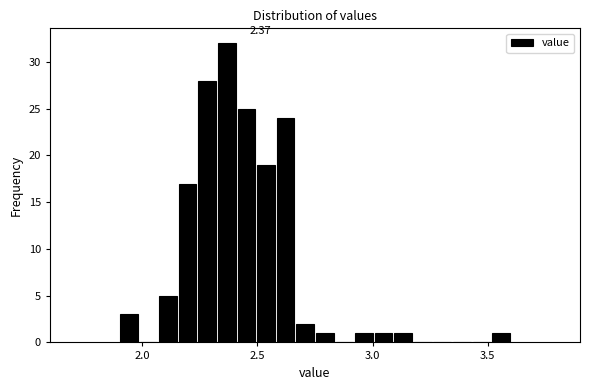

Read against the x-axis, roughly where is the centre of the tallest bar?

2.35